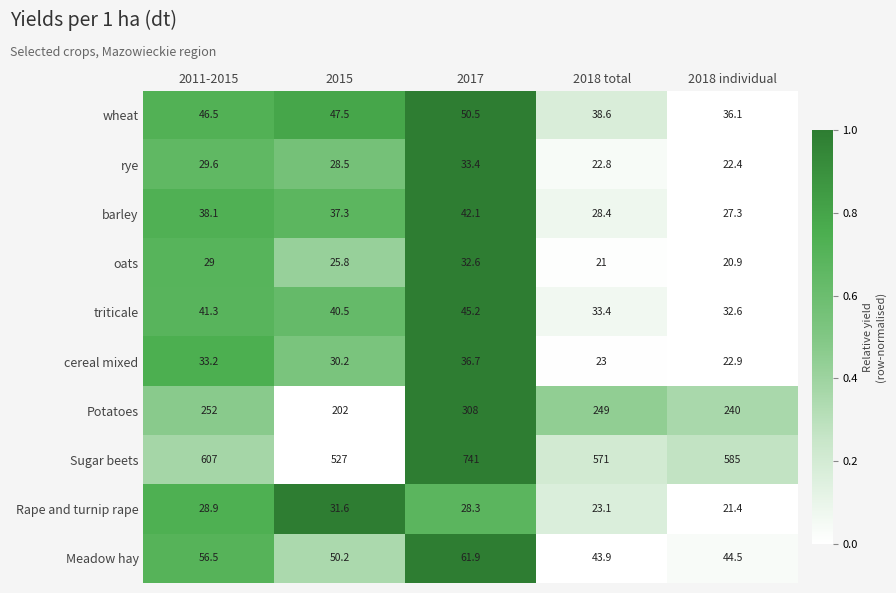

At which category is the sum across all series the highest?

2017